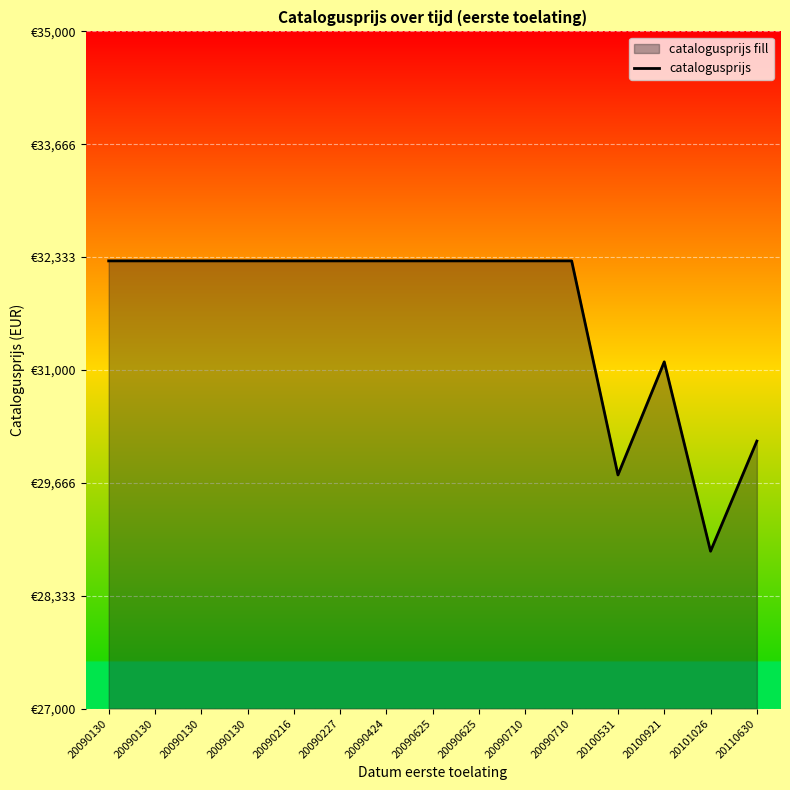

What is the value of the 1st point from the left?

32289